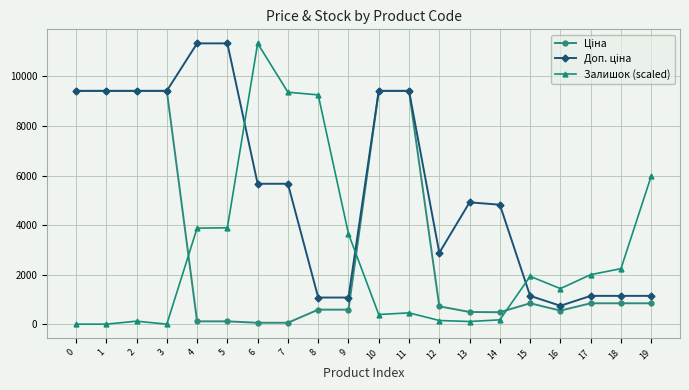

What is the spread (max minus min) of values at 18?

1397.2